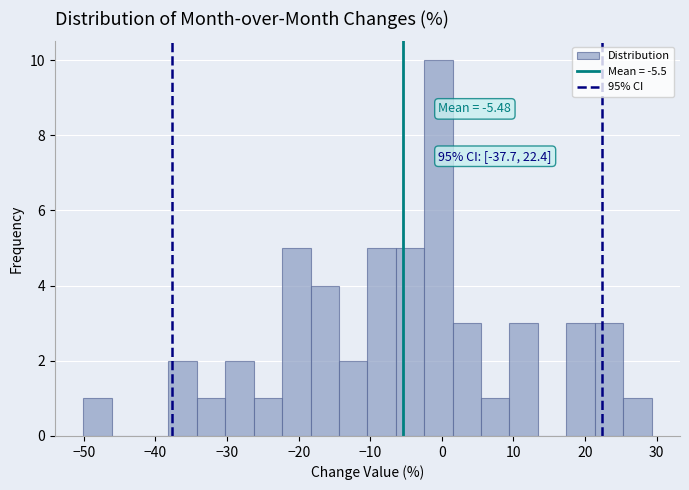

Read against the x-axis, roughly where is the centre of the tallest bar?

0